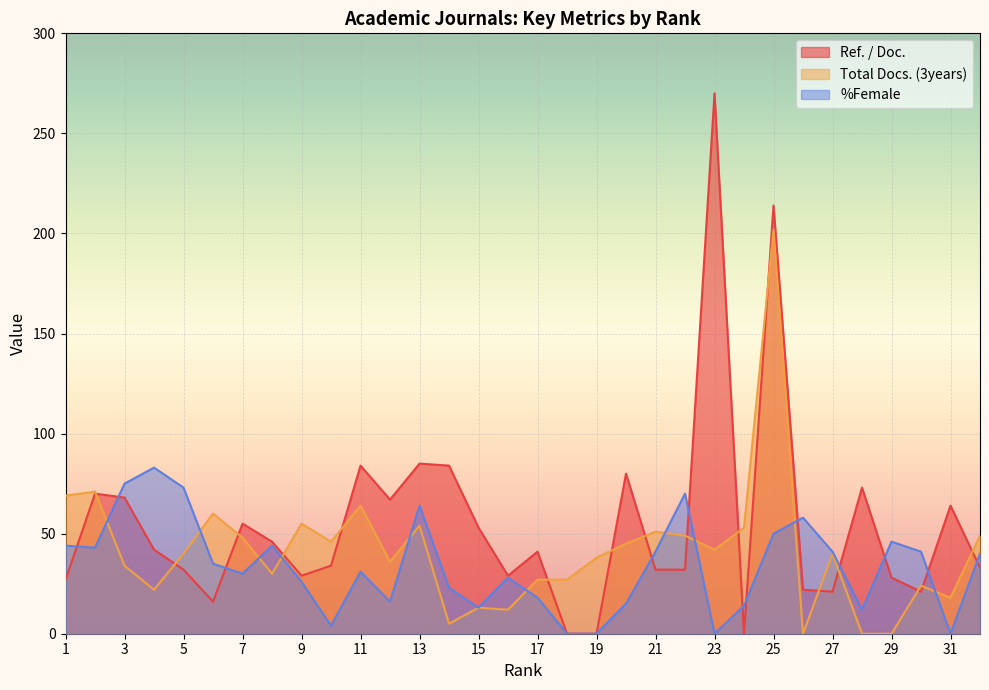

Does the chart display data point markers on the line(s)?

No